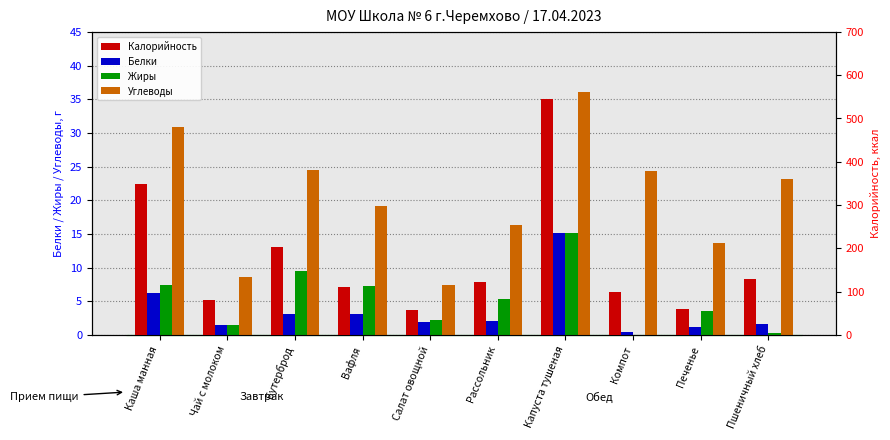

Reading right to left, transcribe all the data shown in this chart.

Белки: 1.6	1.2	0.5	15.2	2.0	1.9	3.0	3.1	1.5	6.2
Жиры: 0.3	3.6	0.0	15.1	5.2	2.2	7.2	9.4	1.4	7.5
Углеводы: 23.1	13.6	24.3	36.1	16.2	7.4	19.2	24.4	8.6	30.9
Калорийность: 129.9	60.0	99.0	544.7	121.2	57.0	110.6	202.0	81.0	349.2